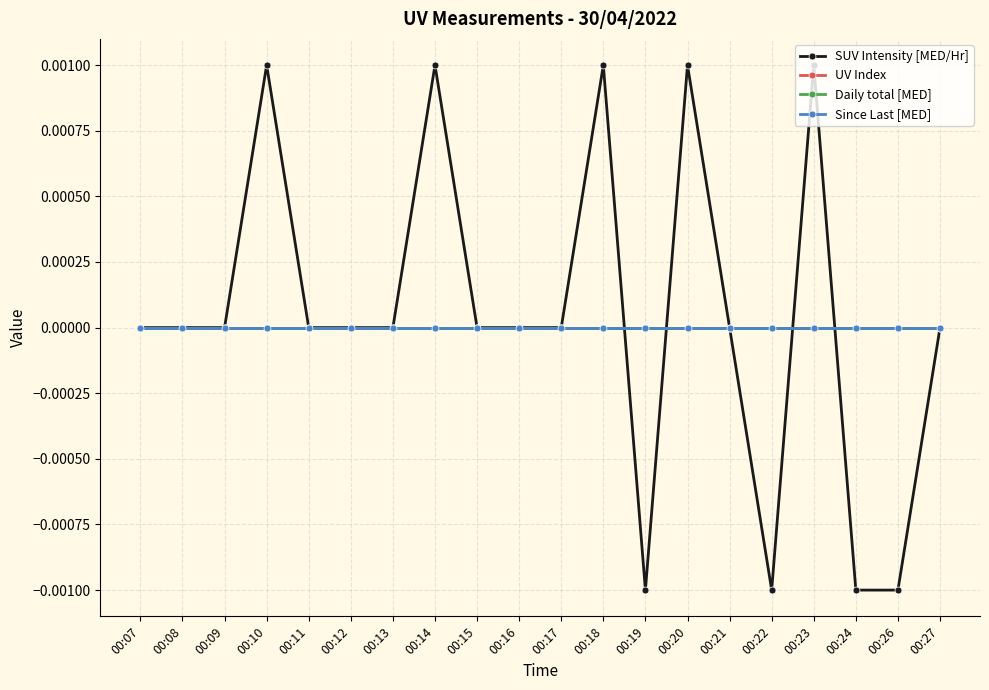

How many lines are shown in the chart?

4